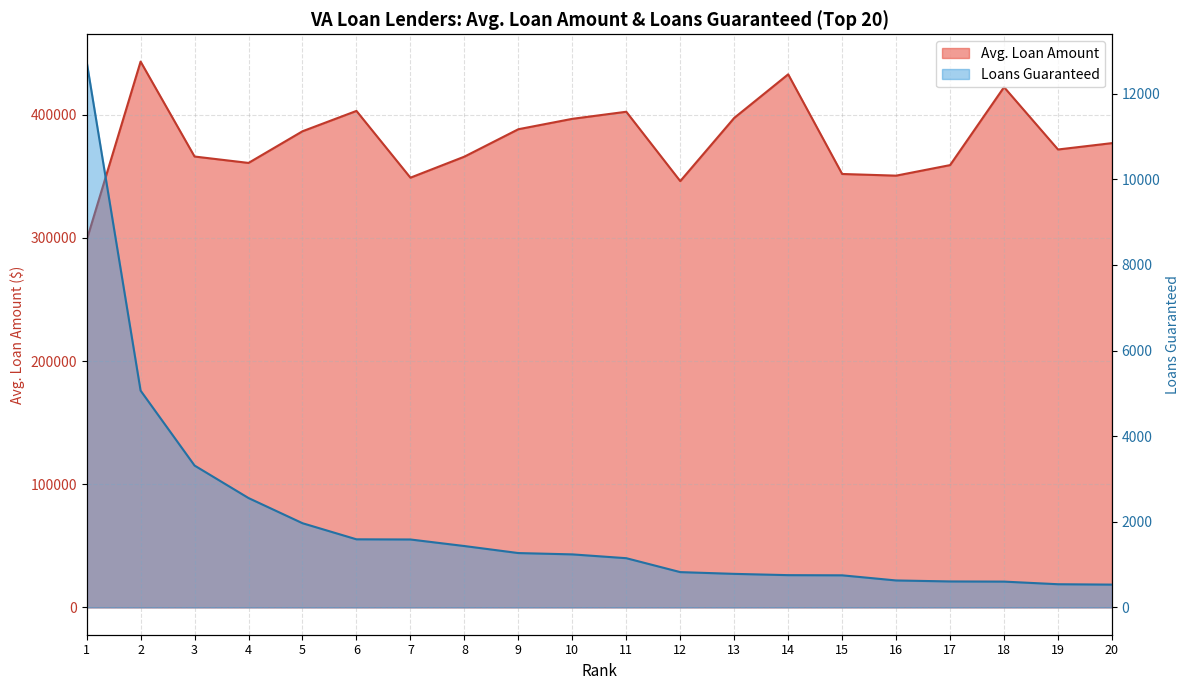

Where is the first local maximum for Avg. Loan Amount?

2